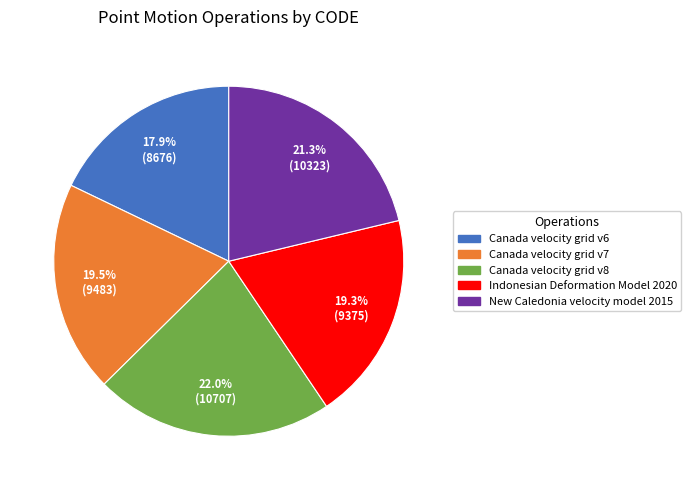

Does any single category account for the majority?

No